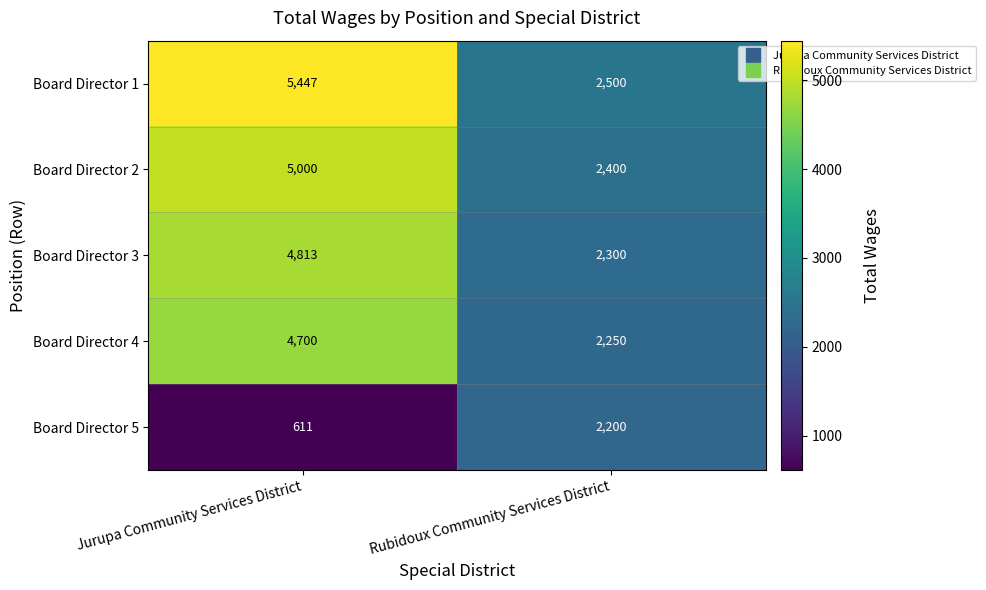

Between Jurupa Community Services District and Rubidoux Community Services District, which series saw the biggest shift?

Board Director 1